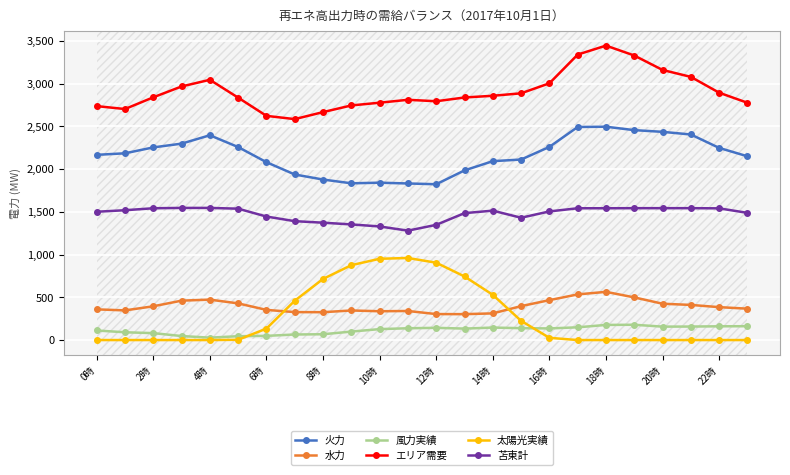

True or false: 太陽光実績 and 苫東計 cross at least once.

False